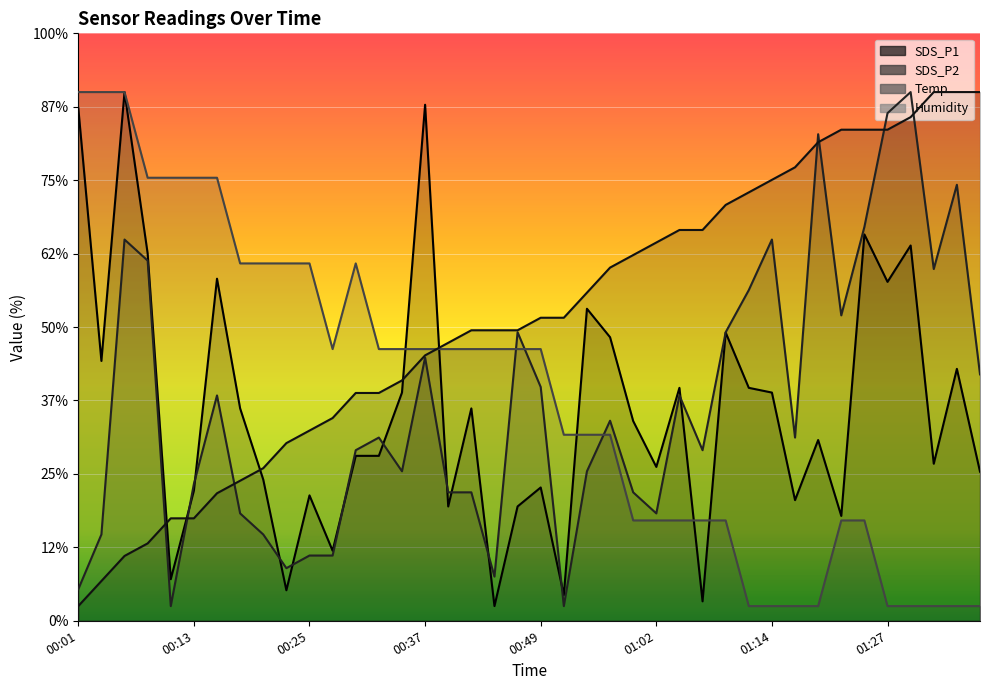

What position from the right is 01:02?

15